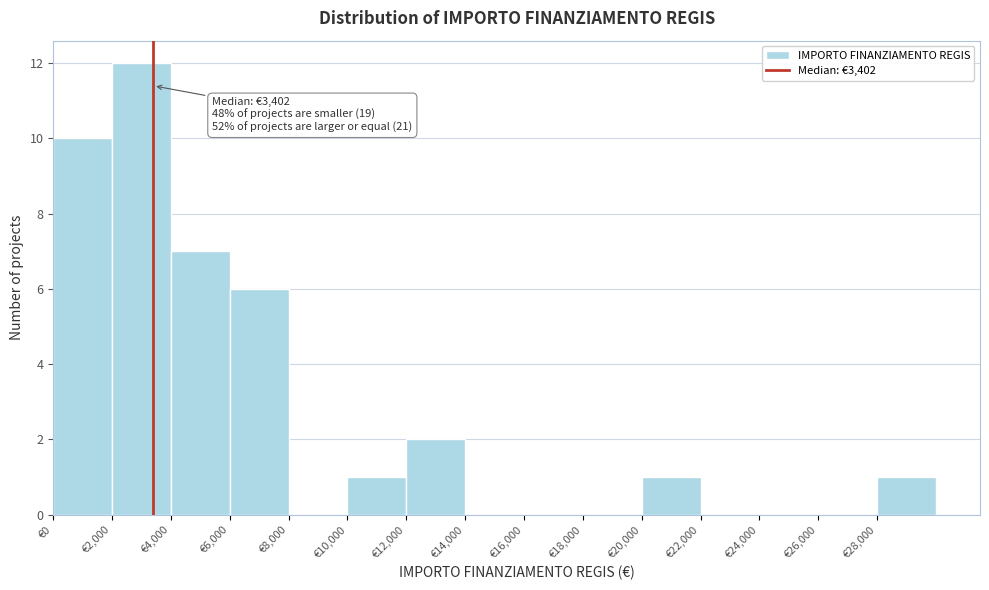

Which range on the x-axis has the tallest bar?

2000 to 4000